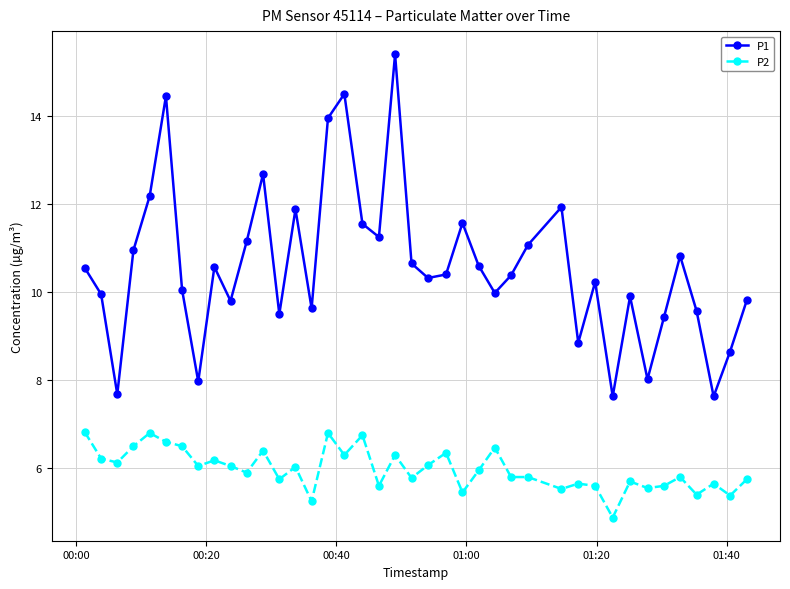

What is the sum of all P1 values?

423.1